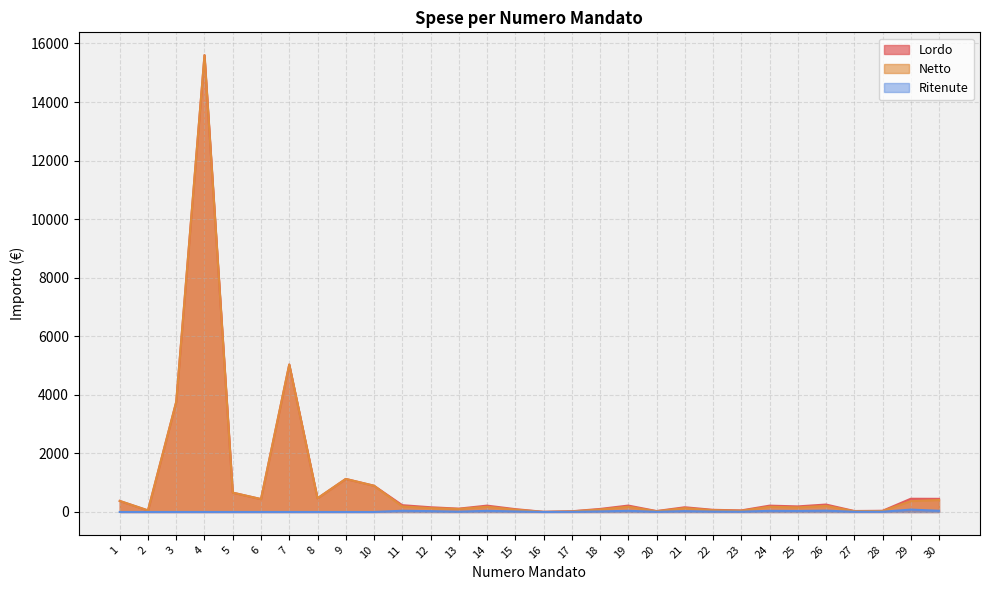

Between 23 and 18, which is larger?

18